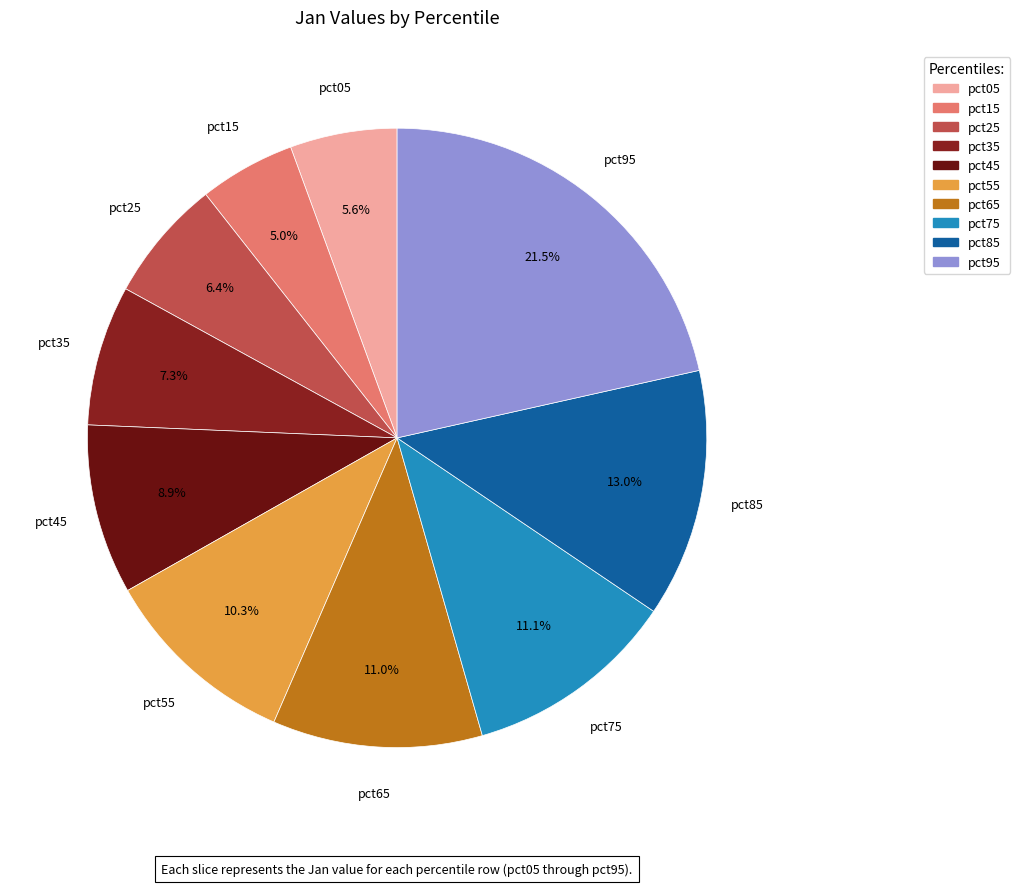

What percentage is NOT represented by pct05?

94.4%